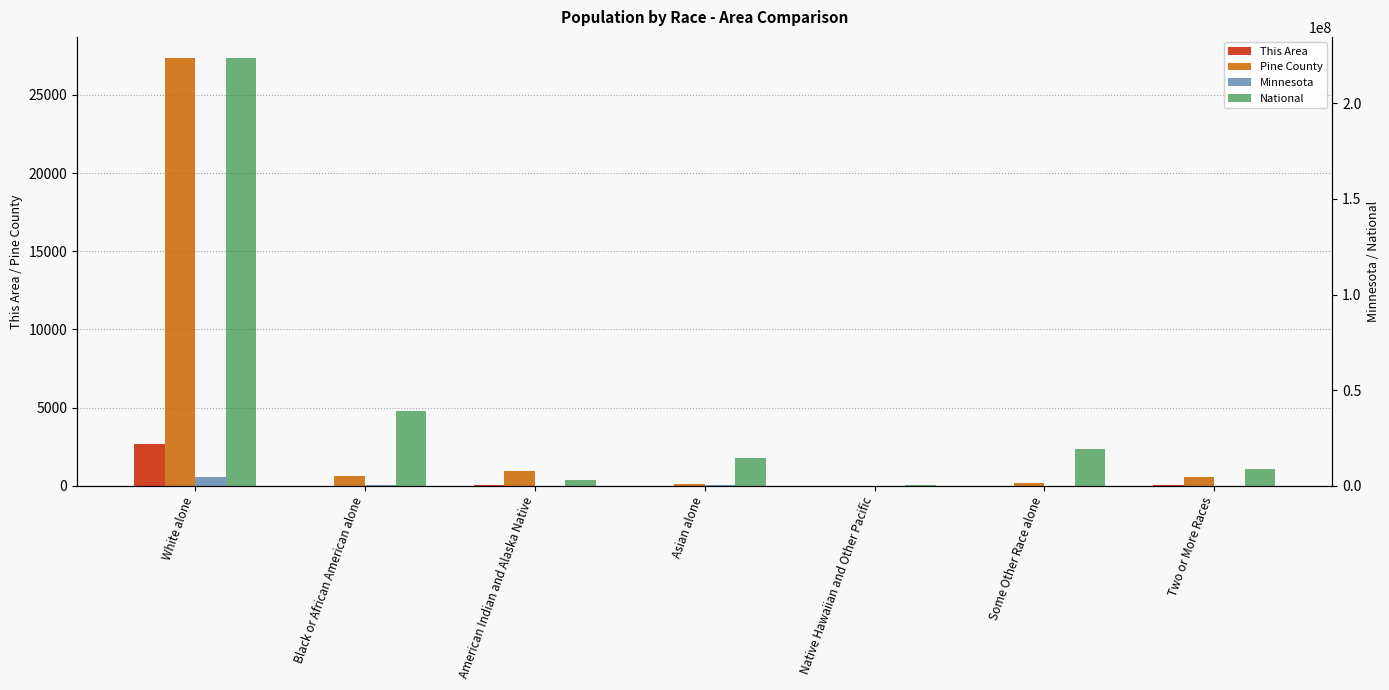

What is the maximum value for Pine County?

27347